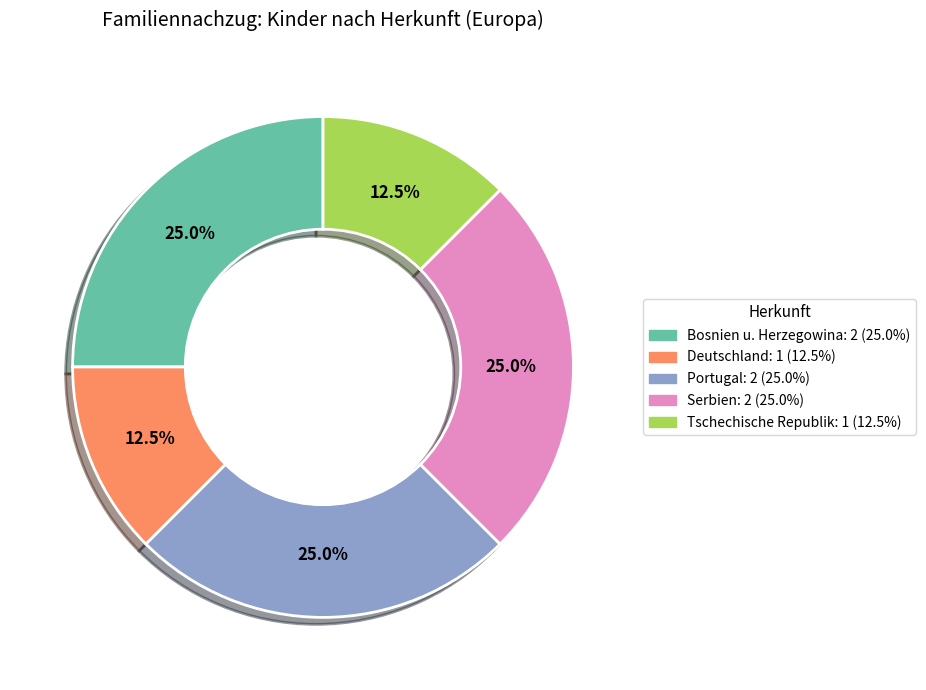

Is there any slice that represents more than half of the pie?

No